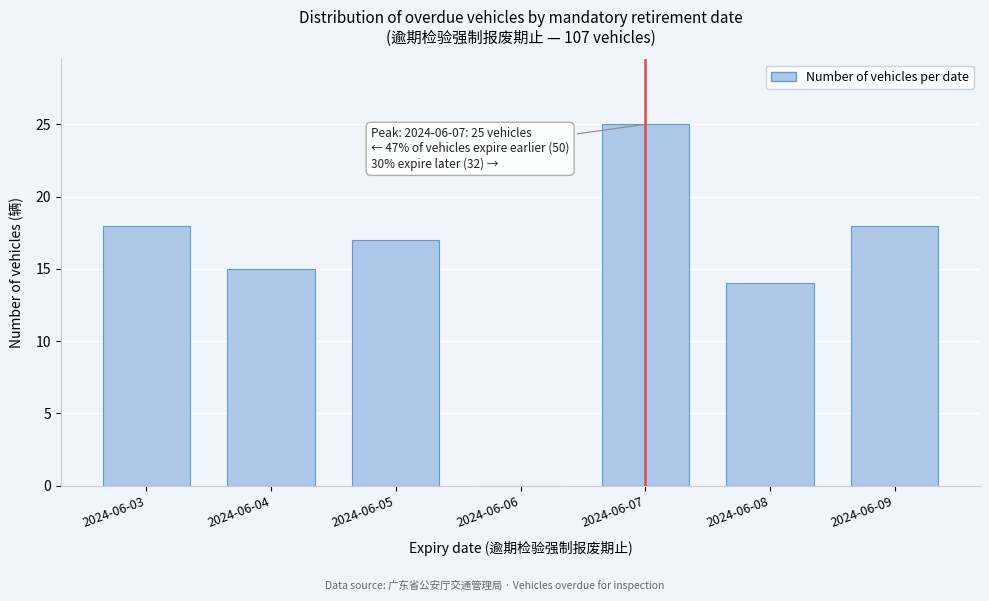

Reading left to right, what are all the values shown in this chart?

2024-06-03=18	2024-06-04=15	2024-06-05=17	2024-06-06=0	2024-06-07=25	2024-06-08=14	2024-06-09=18